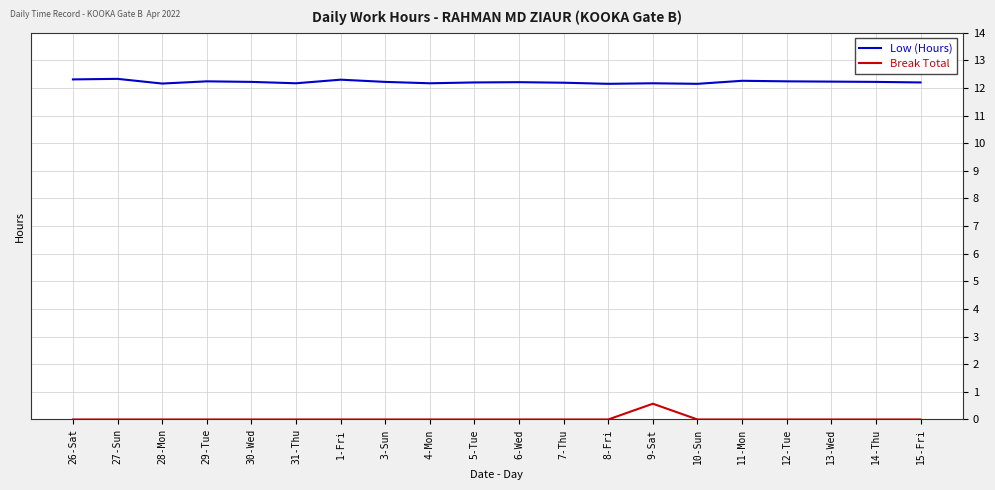

How many series are shown in this chart?

2